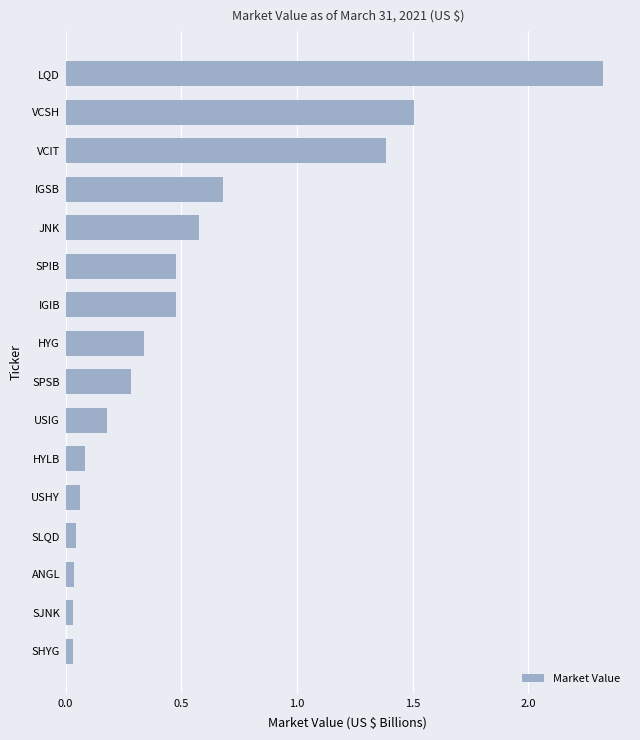

The value at IGIB is 0.8. True or false?

False